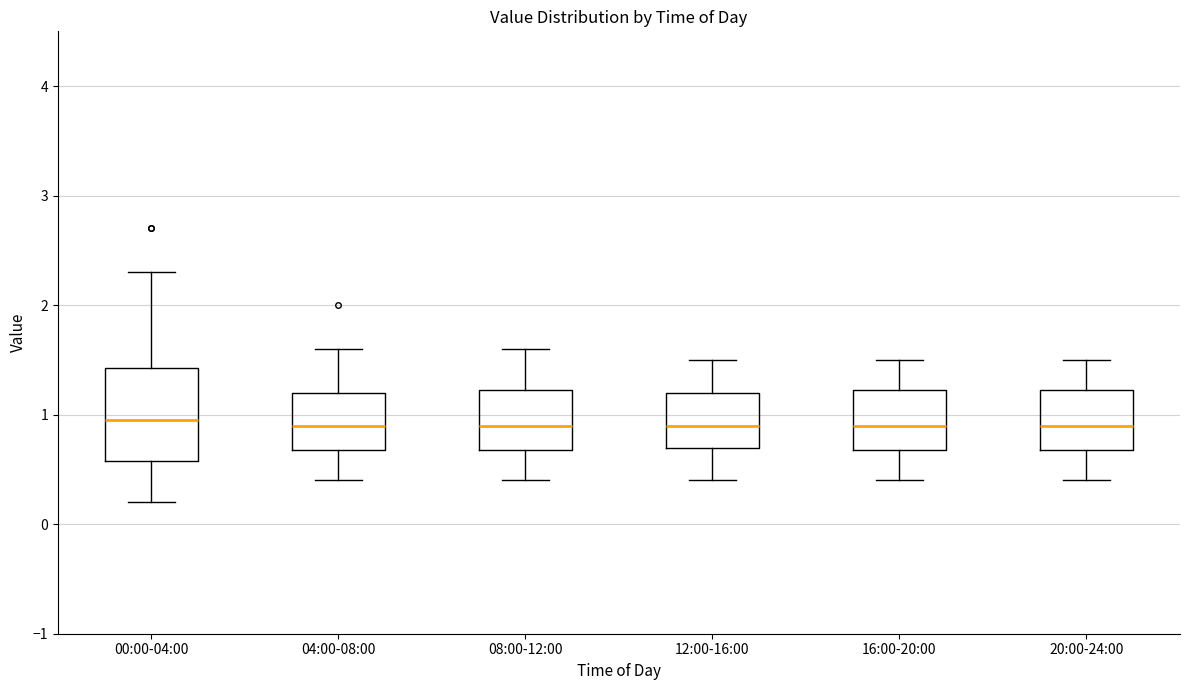

Which box is the tallest, from its lower edge to its upper edge?

00:00-04:00